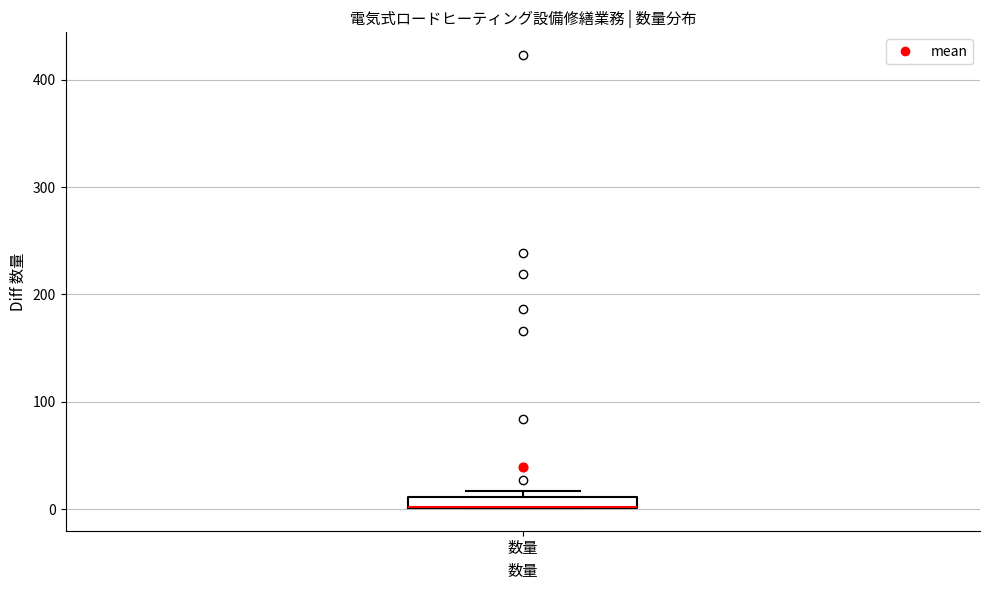

Where is the upper edge of the box for 数量 on the y-axis? The values are not printed on the chart, so give them approximately, as read against the axis.

10